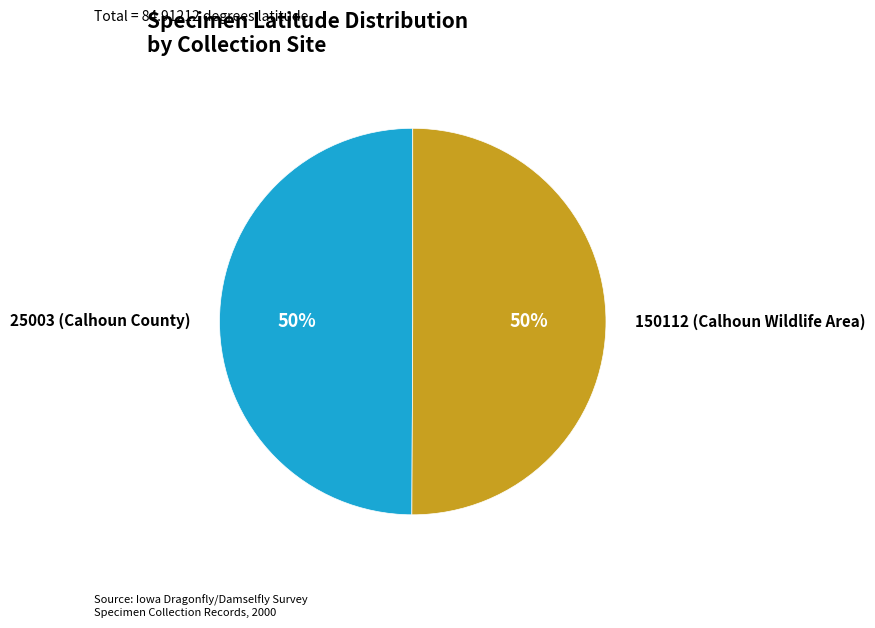

How many slices are in this pie chart?

2